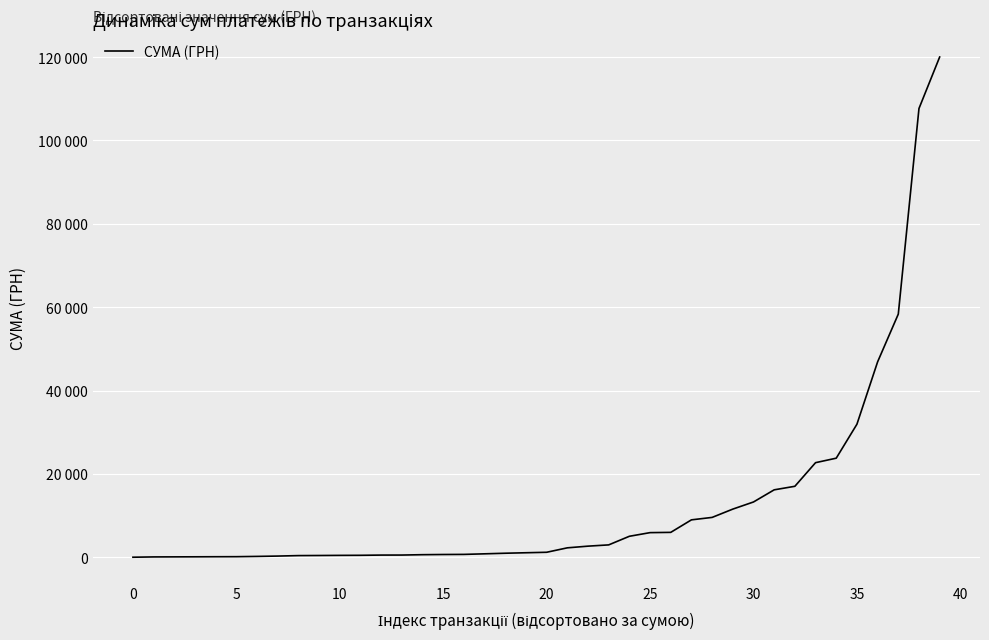

Does the chart display data point markers on the line(s)?

No